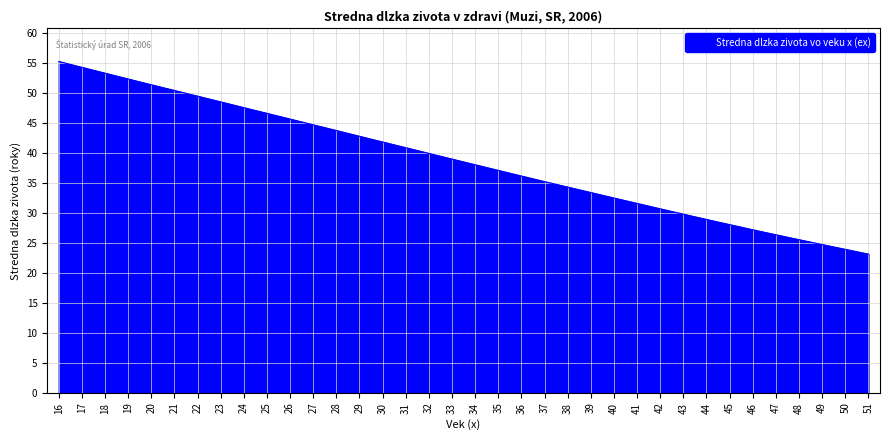

Which has a higher value, 28 or 31?

28